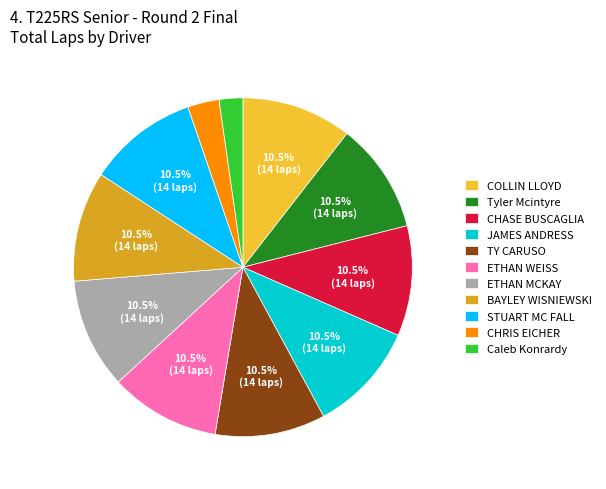

What portion of the pie excludes JAMES ANDRESS?

89.5%